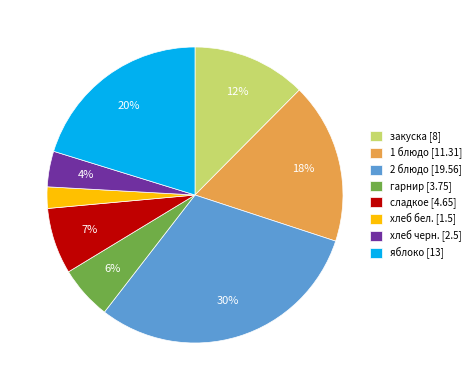

Count the number of slices in the pie.

8